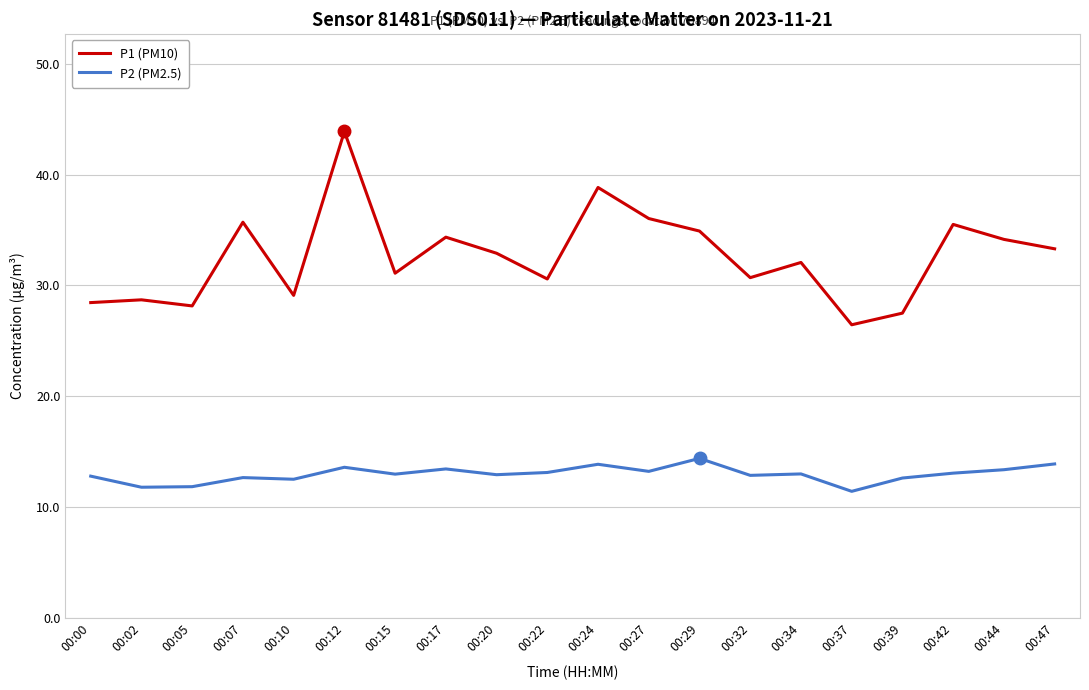

How many lines are shown in the chart?

2